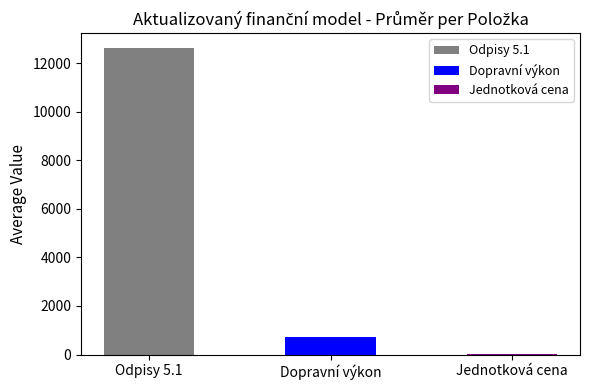

What is the sum of all values?

13327.7